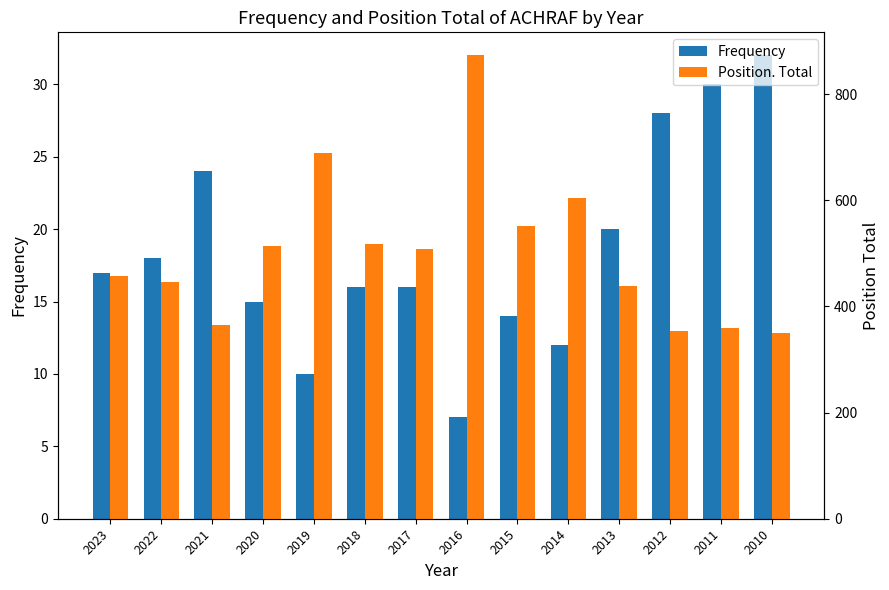

How many values in the Position. Total series are below 509?

7